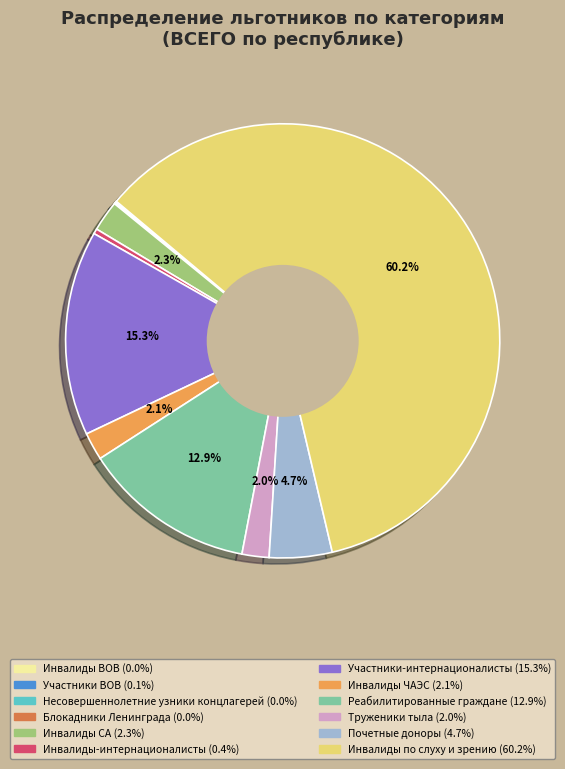

Which has a higher value, Инвалиды по слуху и зрению or Почетные доноры?

Инвалиды по слуху и зрению